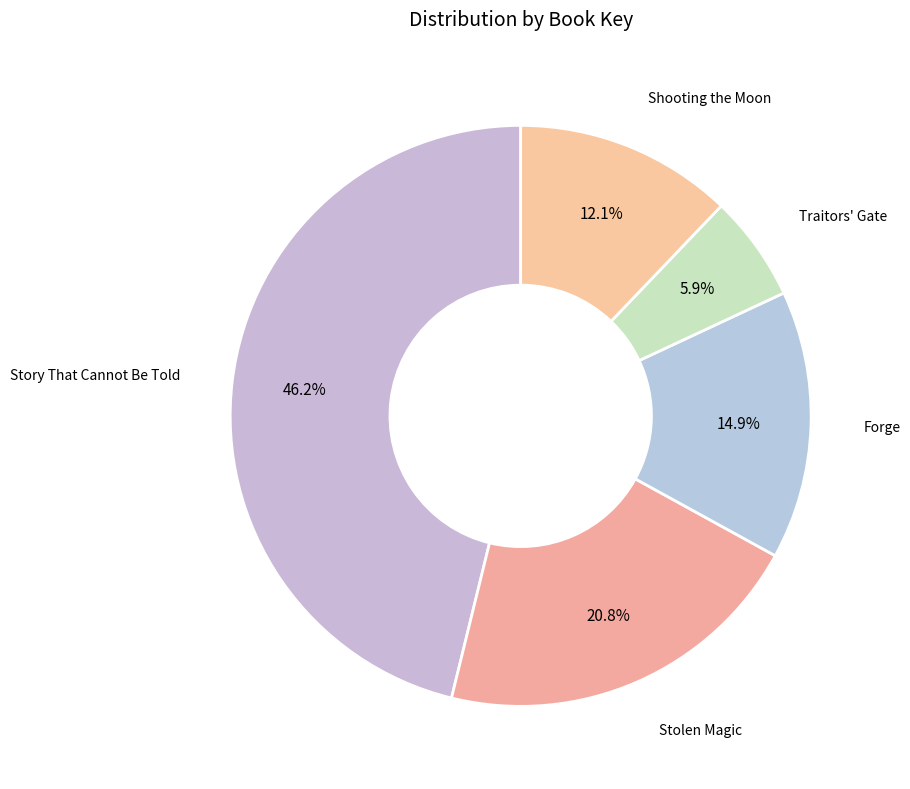

To the nearest percent, what is the average slice percentage?

20%